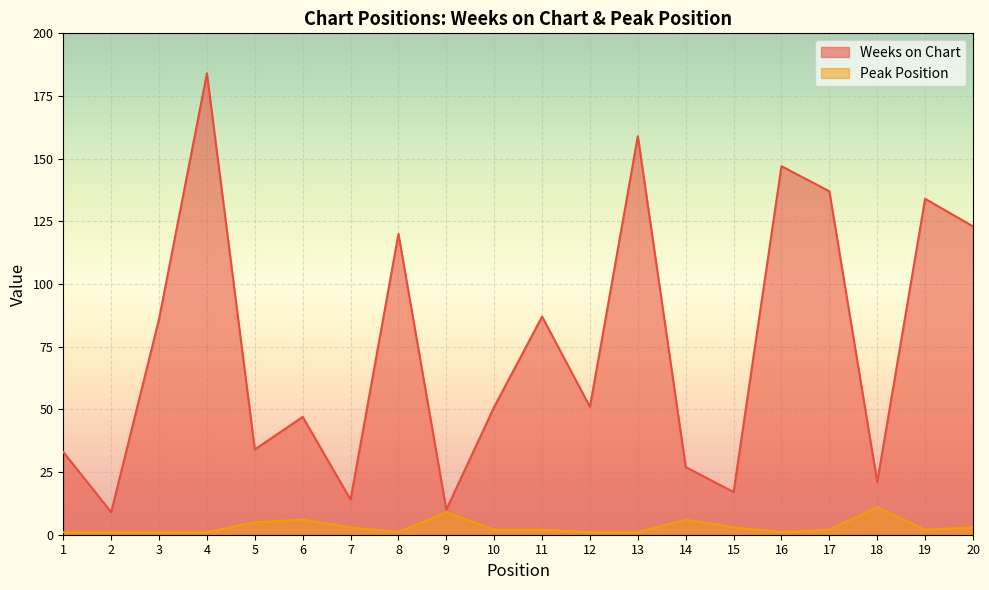

Reading right to left, list all the values displayed in this chart.

Weeks on Chart: 123	134	21	137	147	17	27	159	51	87	51	10	120	14	47	34	184	86	9	33
Peak Position: 3	2	11	2	1	3	6	1	1	2	2	9	1	3	6	5	1	1	1	1